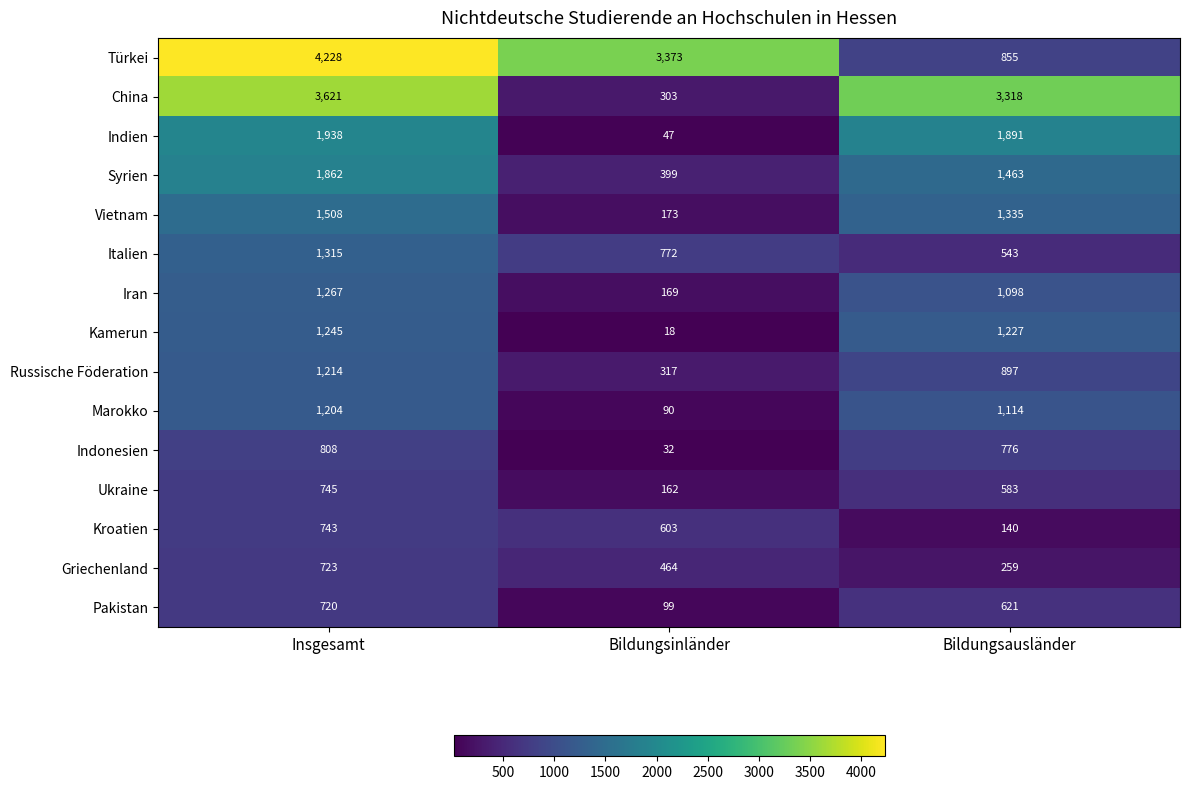

Rank the categories by Vietnam value from lowest to highest.

Bildungsinländer, Bildungsausländer, Insgesamt